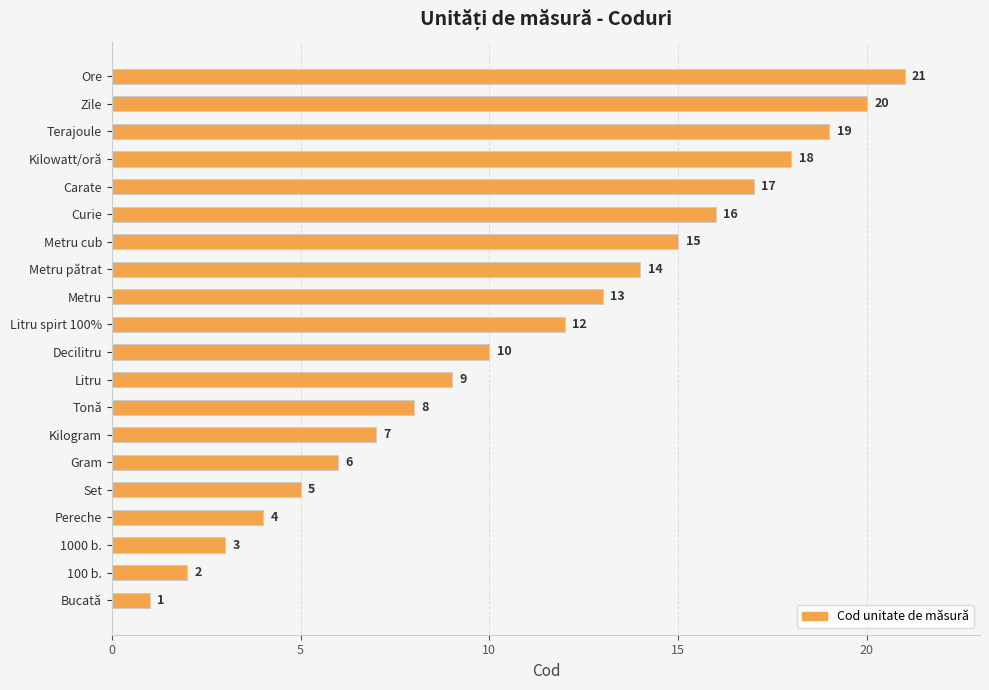

What is the difference between the maximum and second lowest values?

19